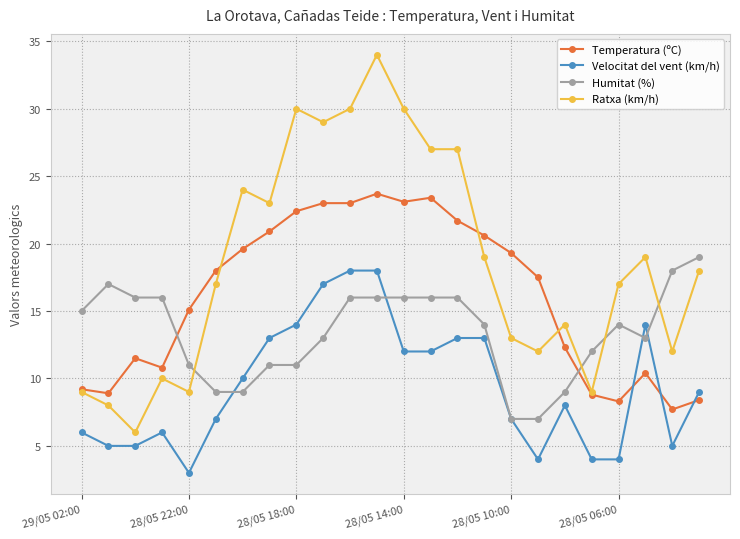

True or false: Velocitat del vent (km/h) has more than 1 points higher than both neighbors.

True